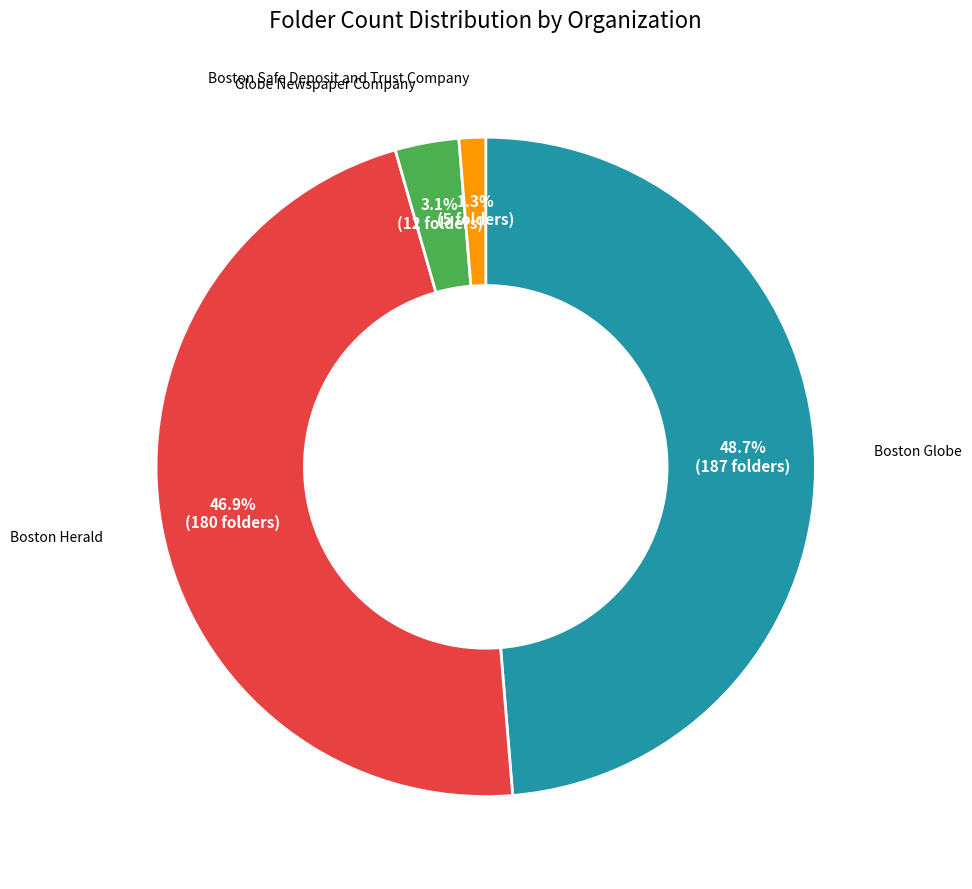

How many slices are in this pie chart?

4